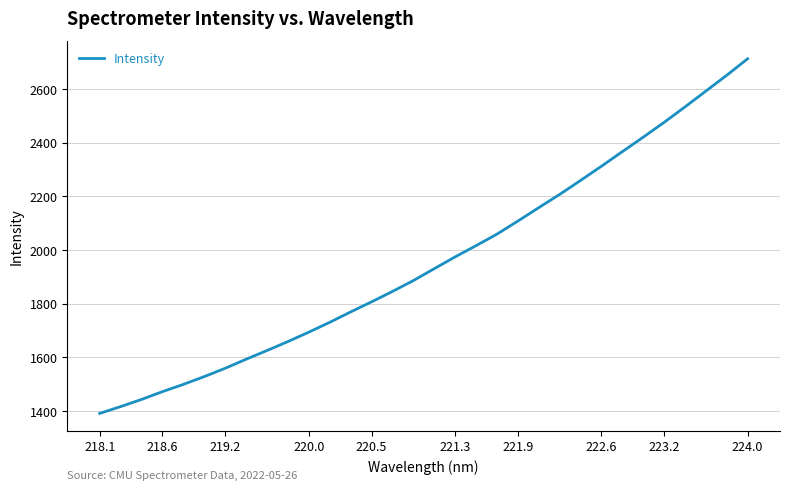

What is the smallest value displayed?

1391.5